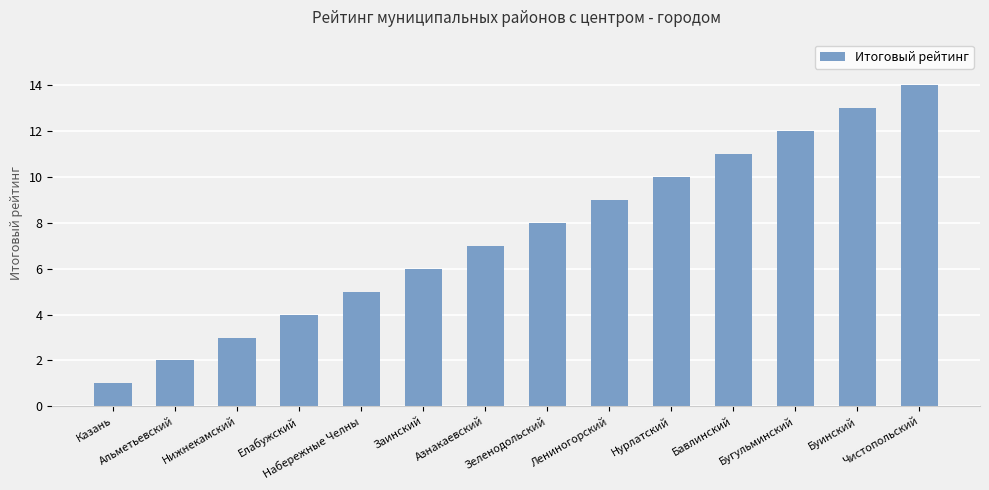

What is the change in value from Нурлатский to Бавлинский?

+1